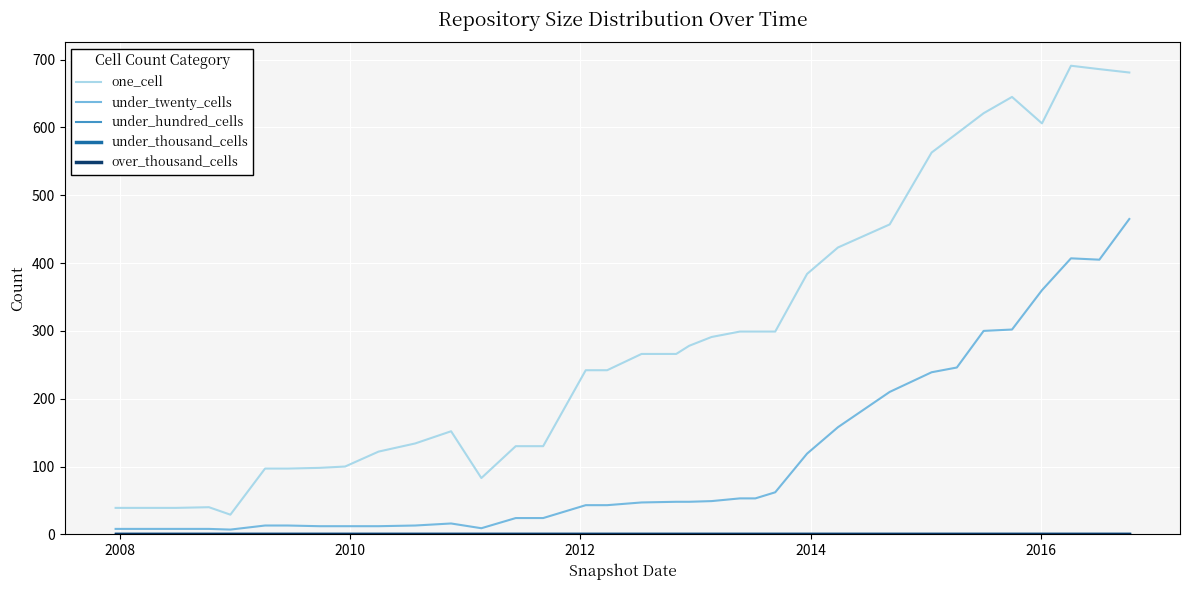

Does the chart have visible grid lines?

Yes